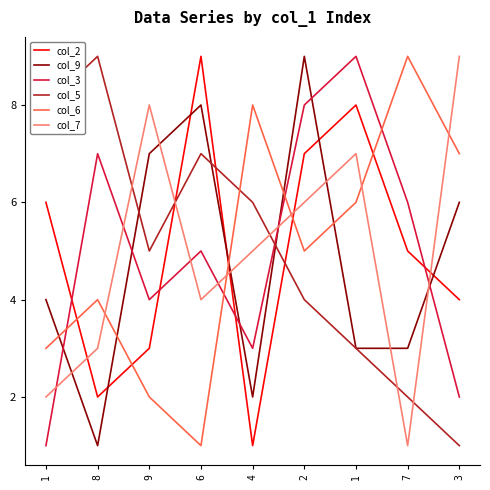

What are all the series names shown in the legend?

col_2, col_9, col_3, col_5, col_6, col_7